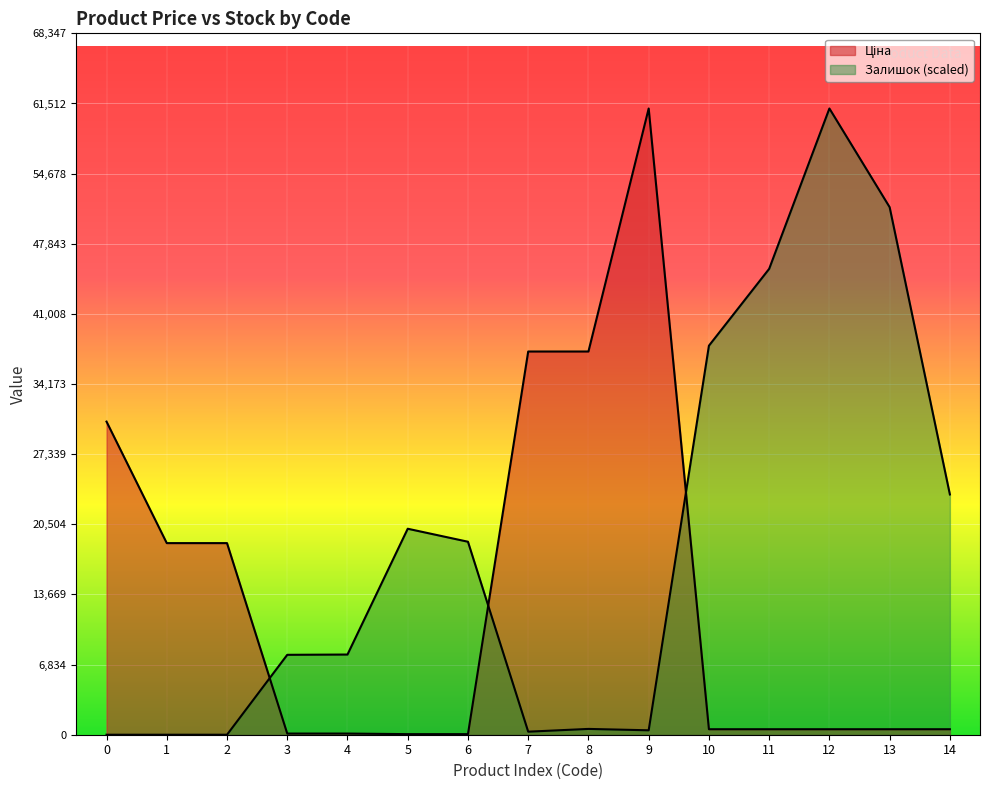

How many intersections are there between Ціна and Залишок?

3